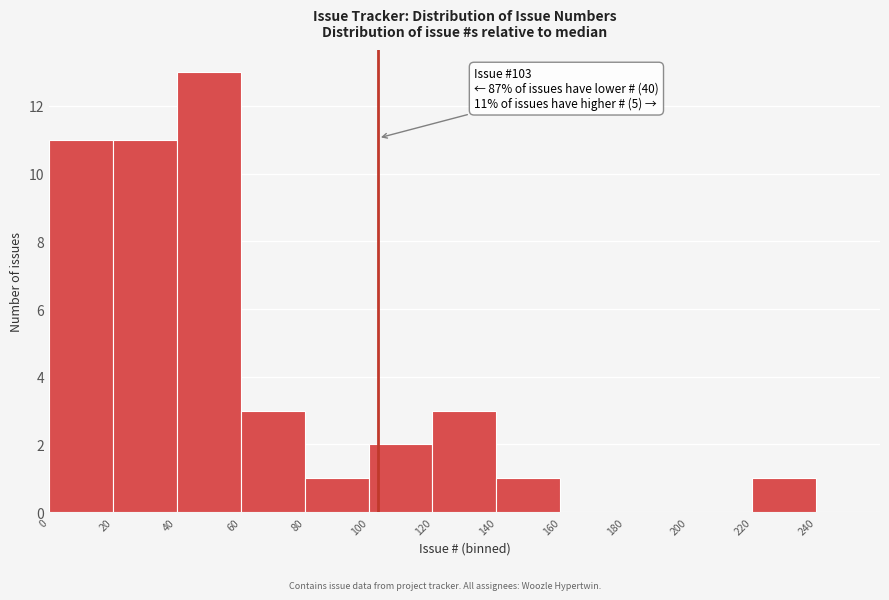

Over which range of the x-axis is the bar tallest?

40 to 60